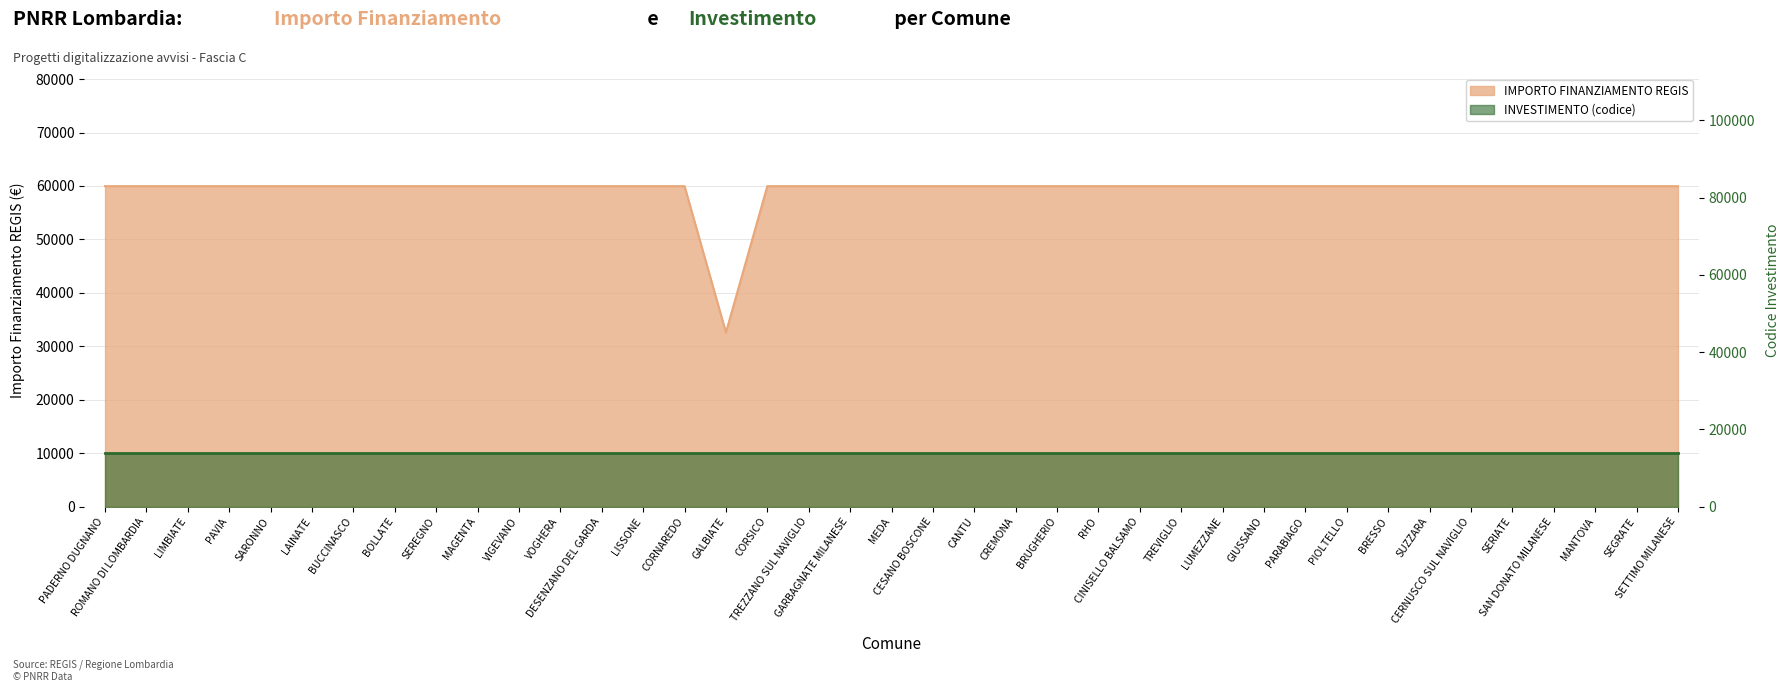

At which category does the data reach its first local valley?

GALBIATE